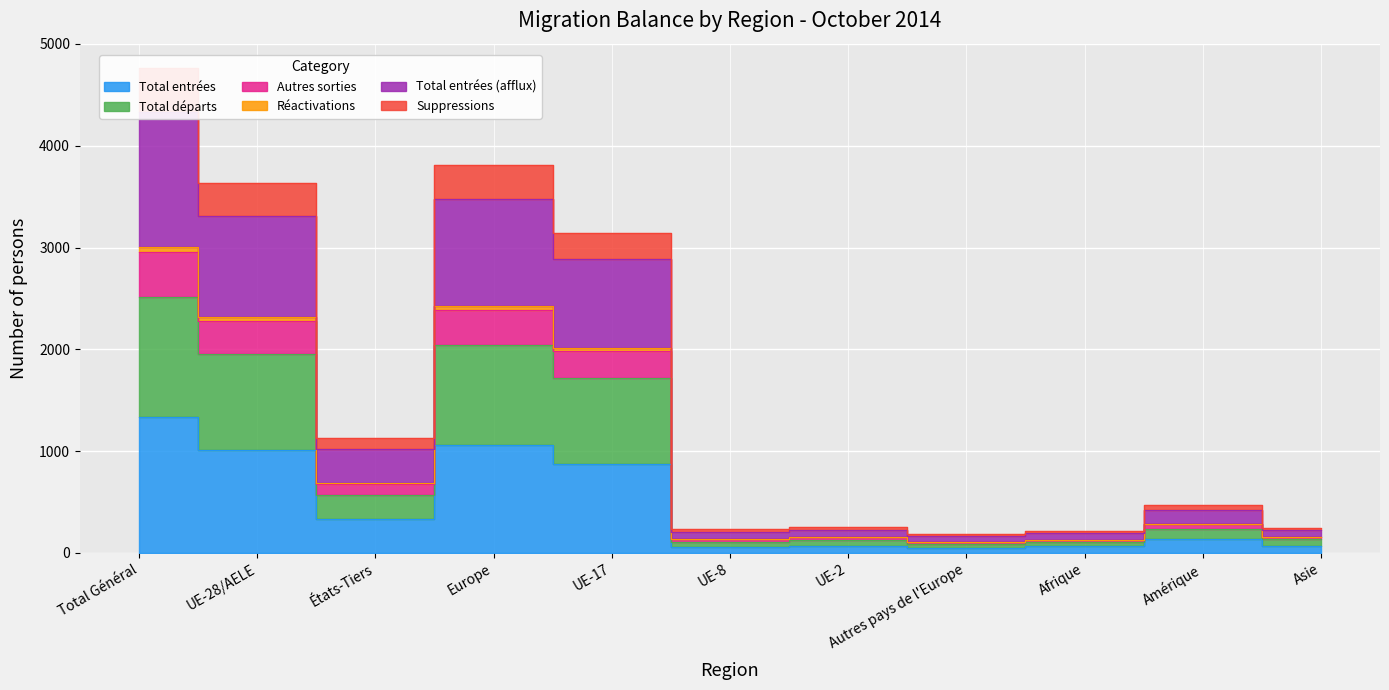

True or false: Total entrées (afflux) and Total départs intersect in this chart.

False